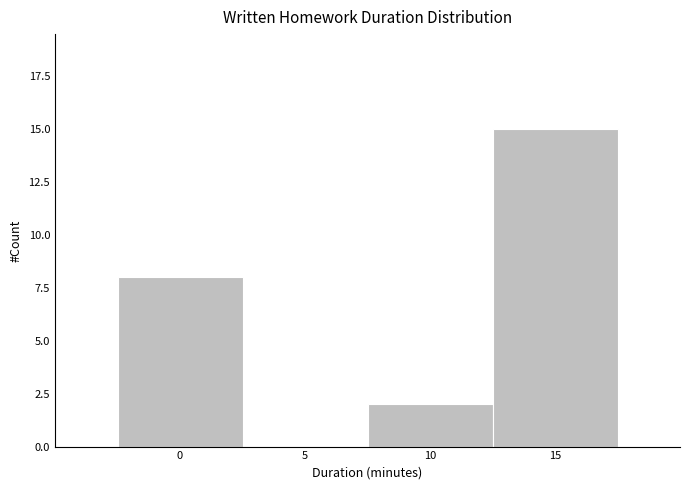

Reading left to right, list every bar in this chart as the range it spans on the x-axis followed by its height. The values are not printed on the chart, so give them approximately, as read against the axis.

-2.5 to 2.5: 8
2.5 to 7.5: 0
7.5 to 12.5: 2
12.5 to 17.5: 15